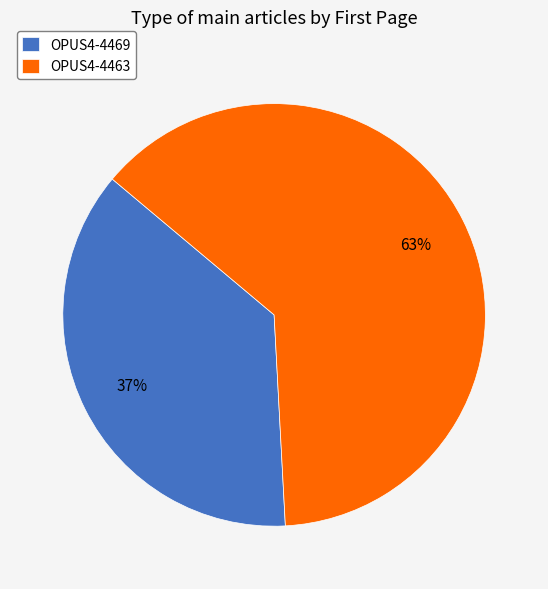

Is there a majority slice in this chart?

Yes